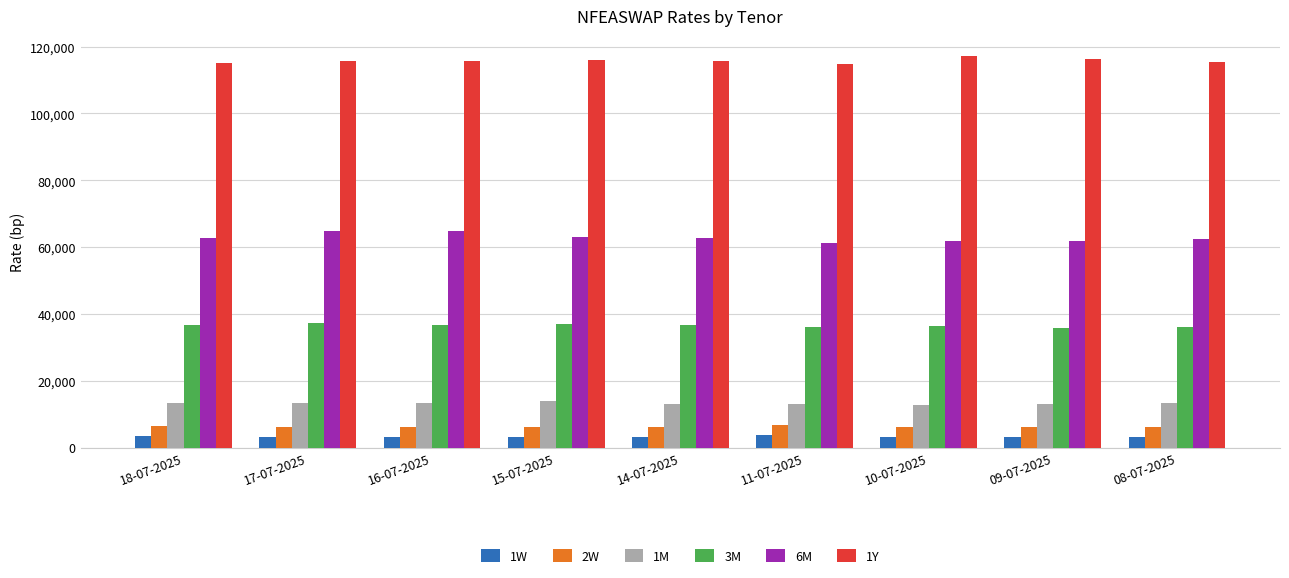

What is the total value across all series at 18-07-2025?

237596